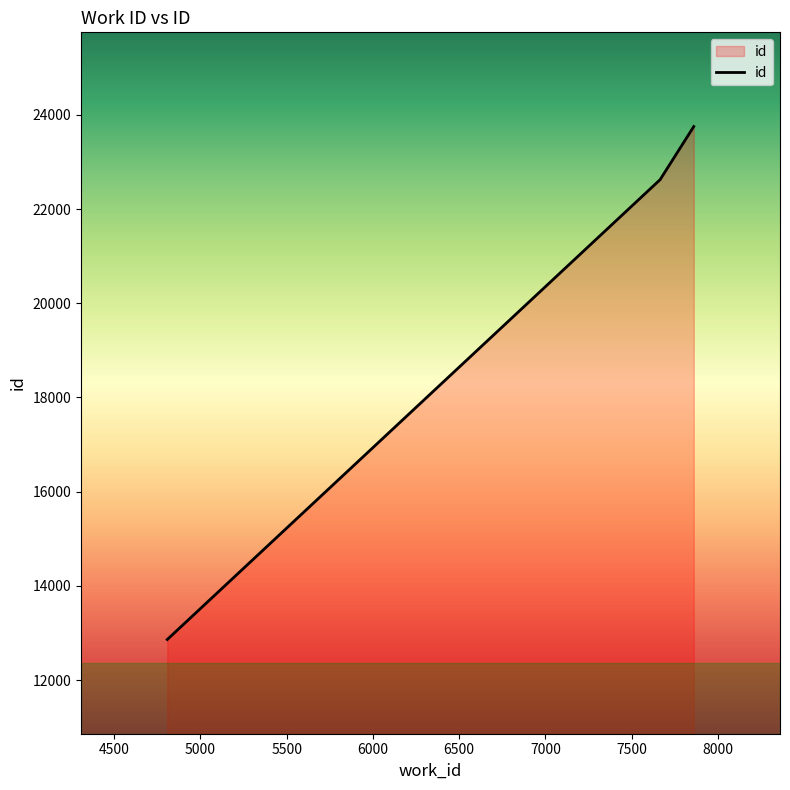

What is the maximum value shown in the chart?

23751